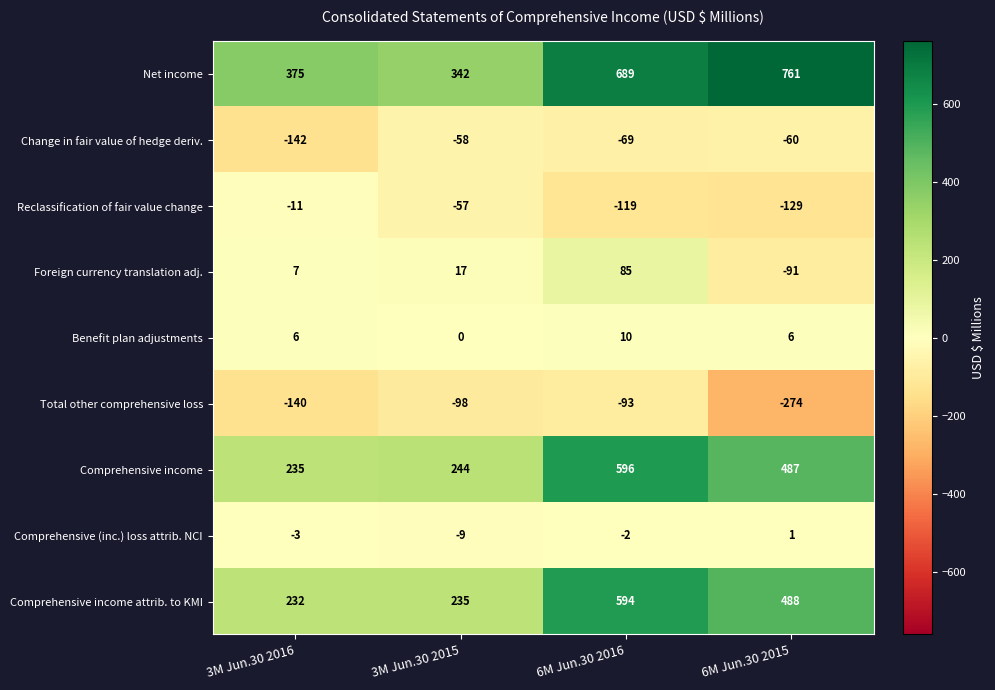

What value does the Comprehensive income series have at 6M Jun.30 2015, to the nearest 50?

500